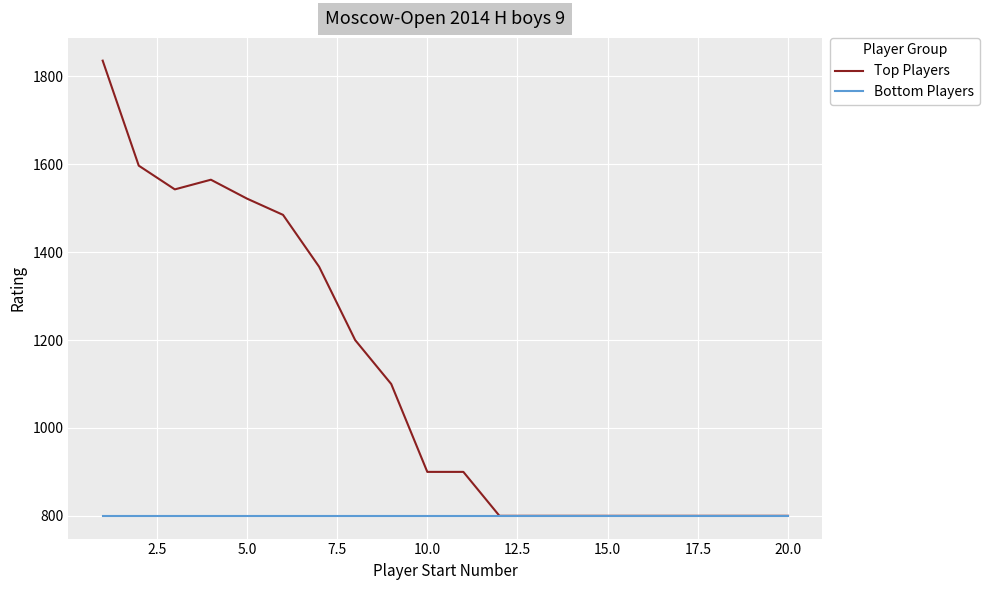

Which series has the largest range (max minus min)?

Top Players